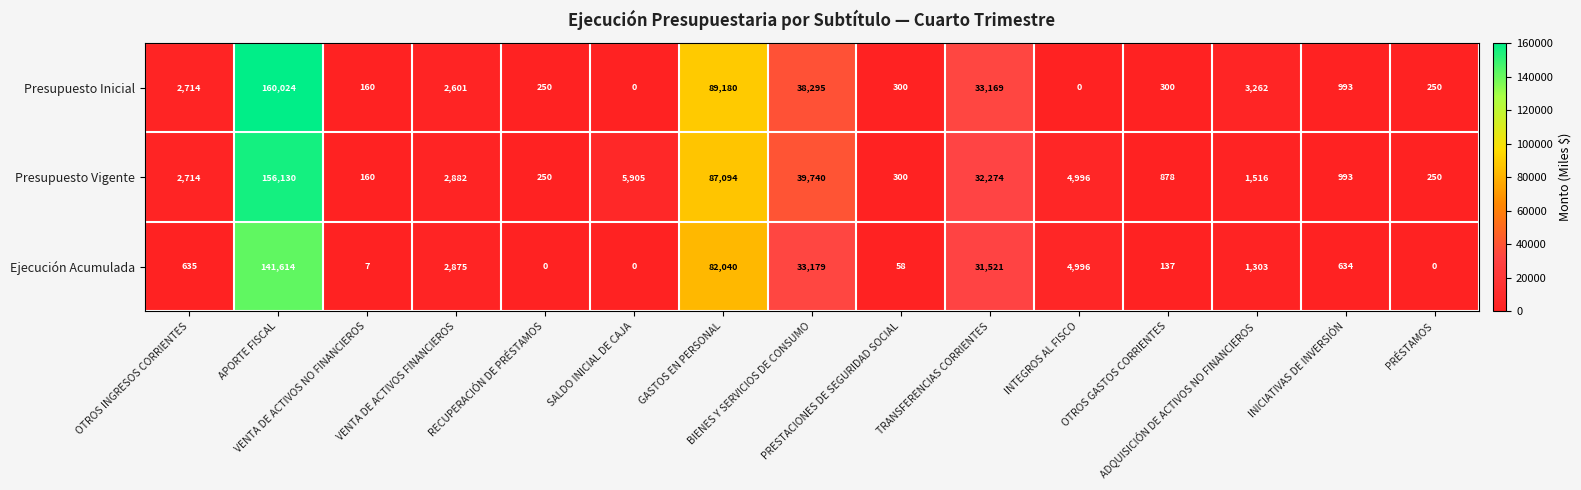

What is the maximum value for Presupuesto Inicial?

160024